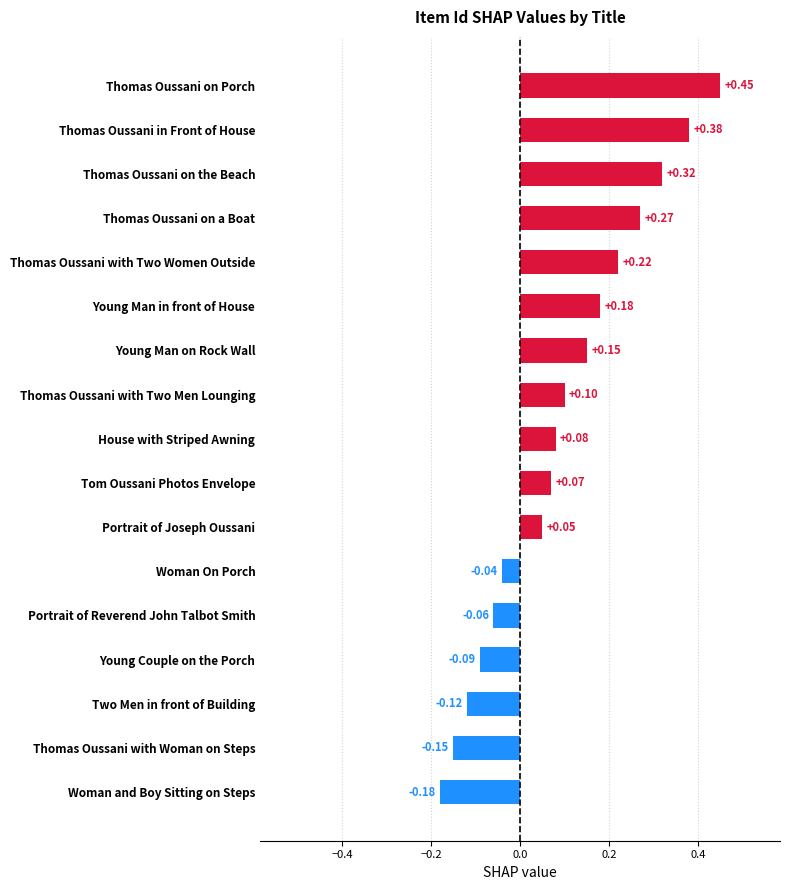

At which label is the value closest to 0?

Woman On Porch